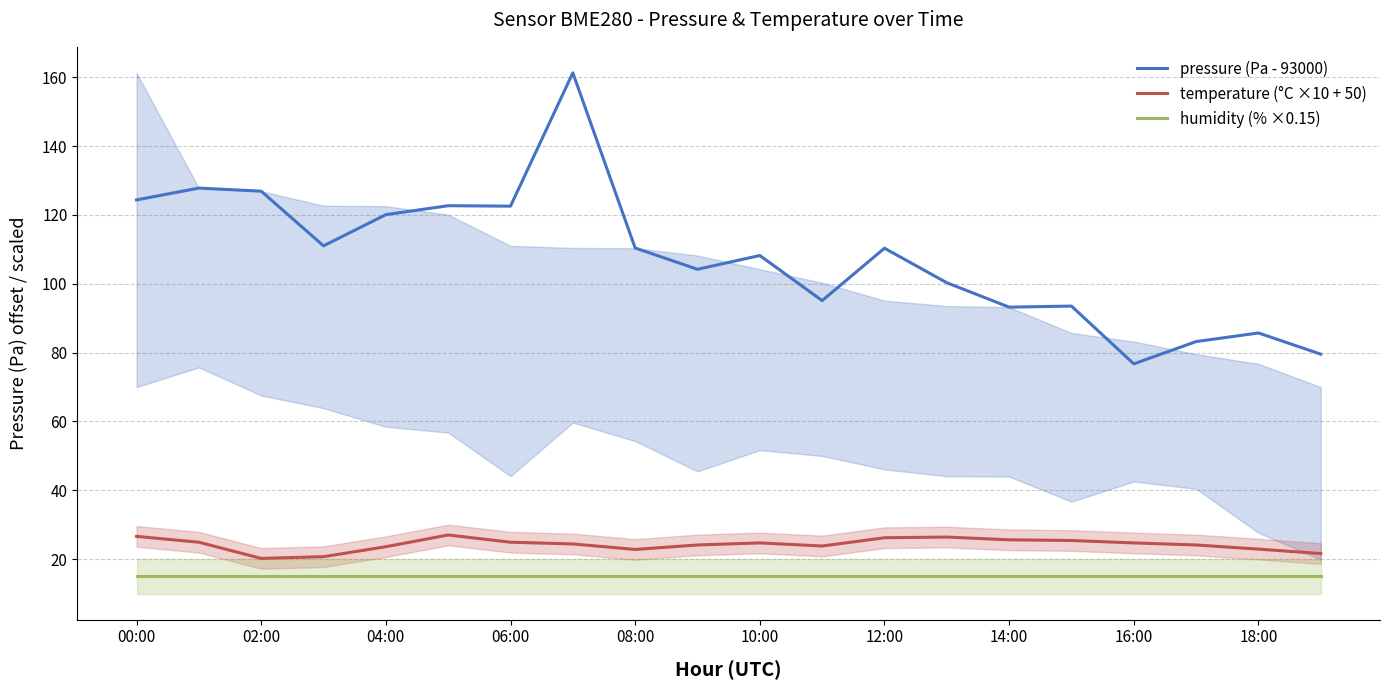

True or false: pressure (Pa - 93000) has a value of 44.5 at 18:00.

False